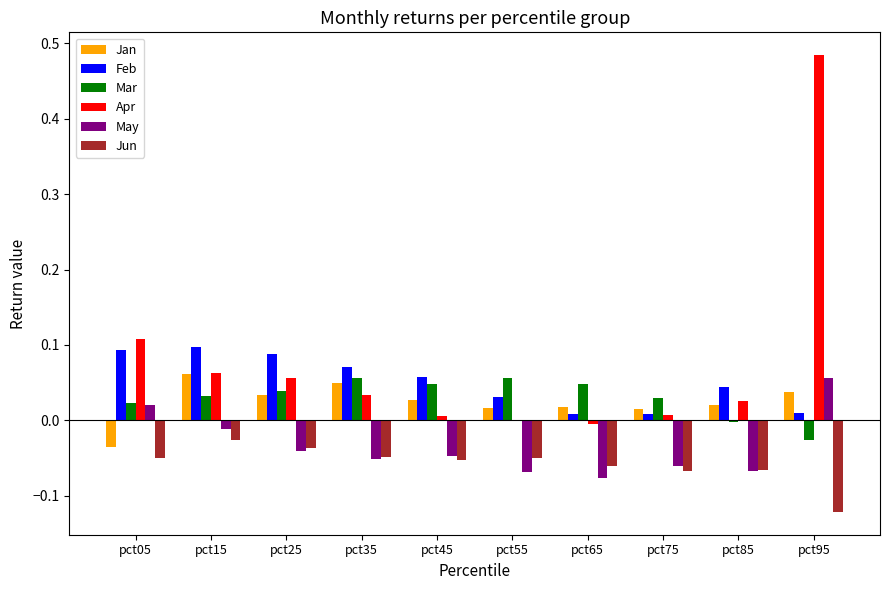

Which series changed the most between pct75 and pct95?

Apr